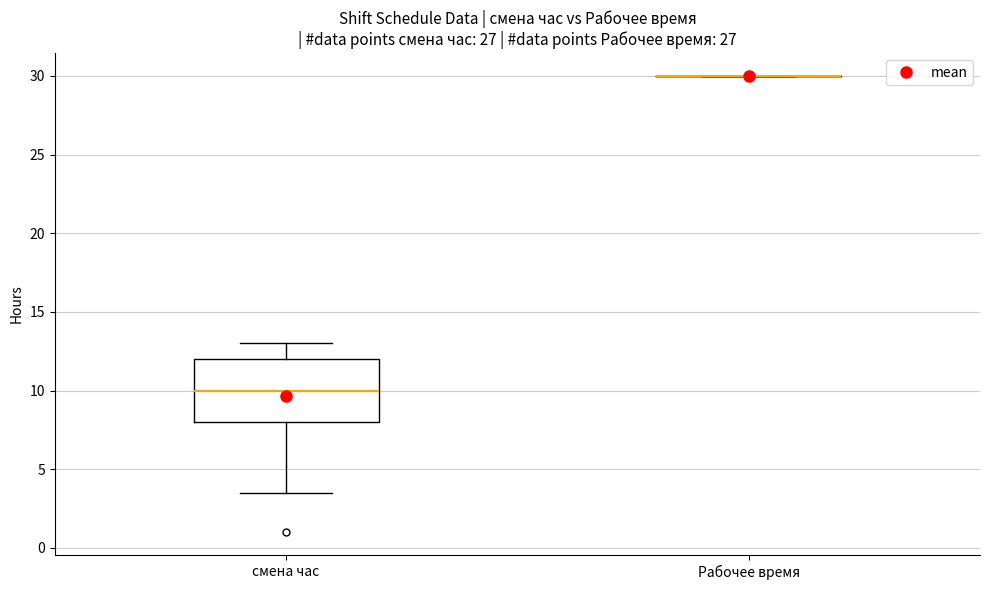

Which box is the tallest, from its lower edge to its upper edge?

смена час